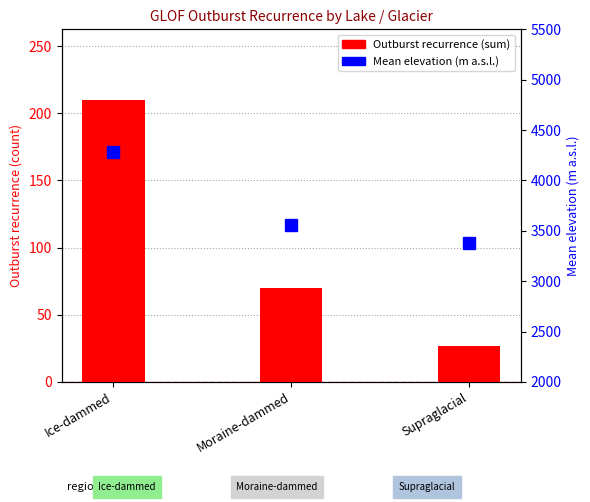

Is it true that Mean elevation equals 1783 at Supraglacial?

False